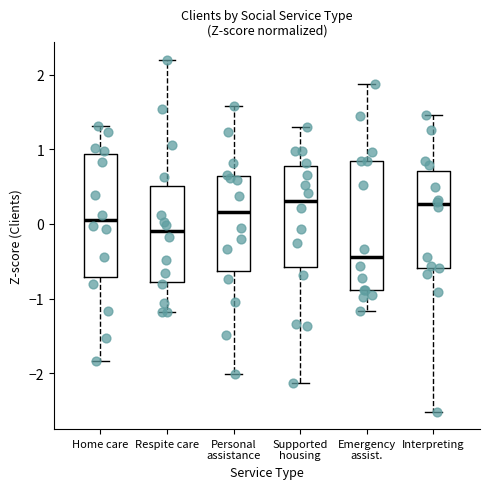

Where is the upper edge of the box for Home care on the y-axis? The values are not printed on the chart, so give them approximately, as read against the axis.

0.9